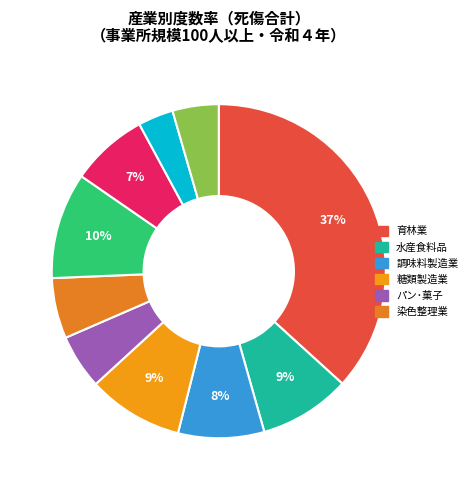

How many segments does this pie chart have?

10